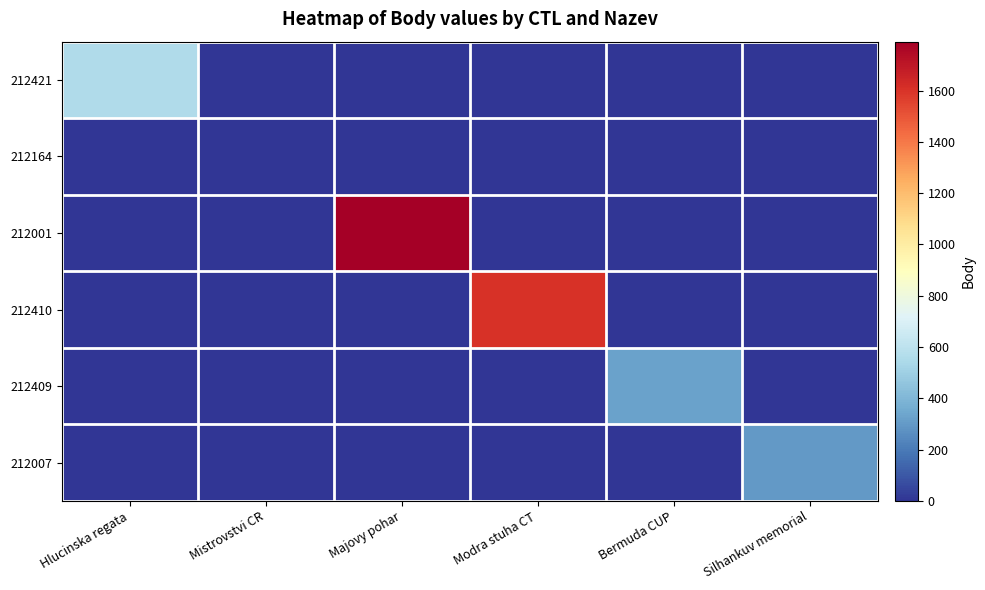

At how many categories does at least one series exceed 206?

5